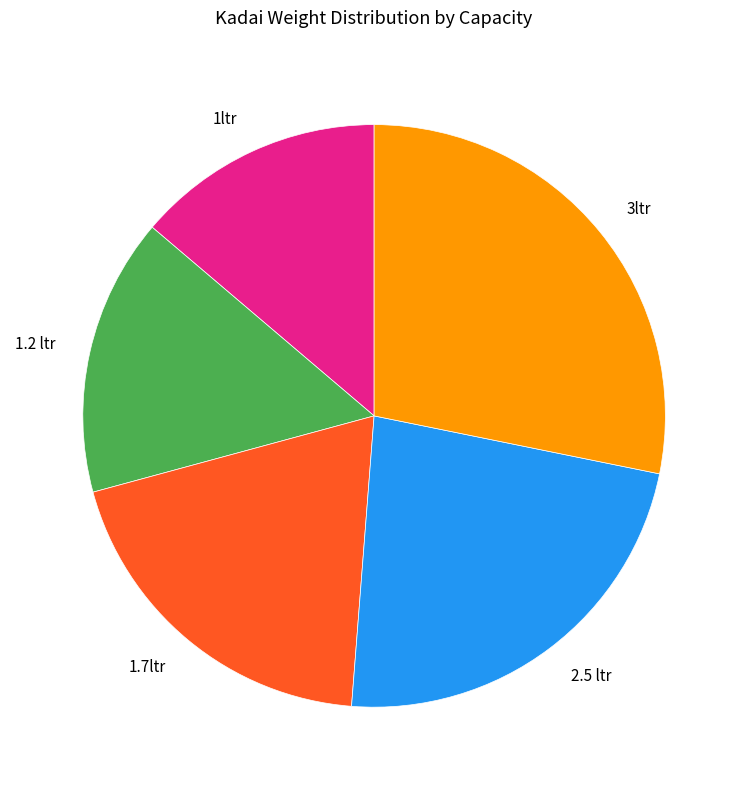

What is the largest slice in the pie chart?

3ltr